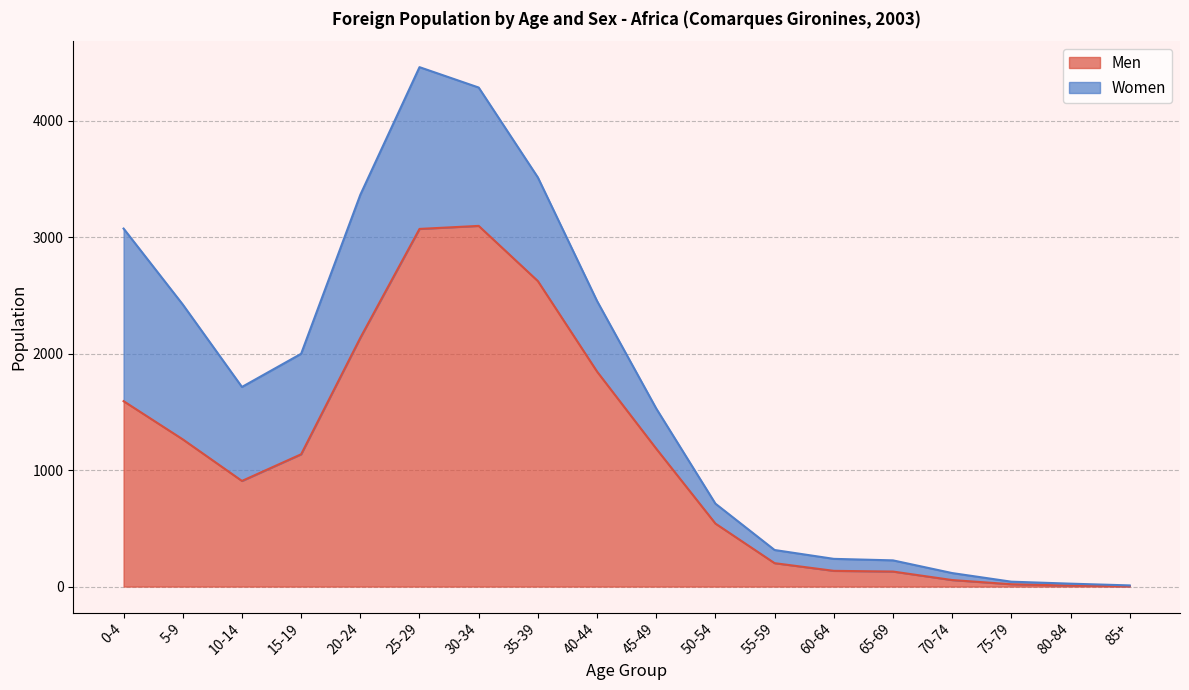

How many values are below 1136?

9